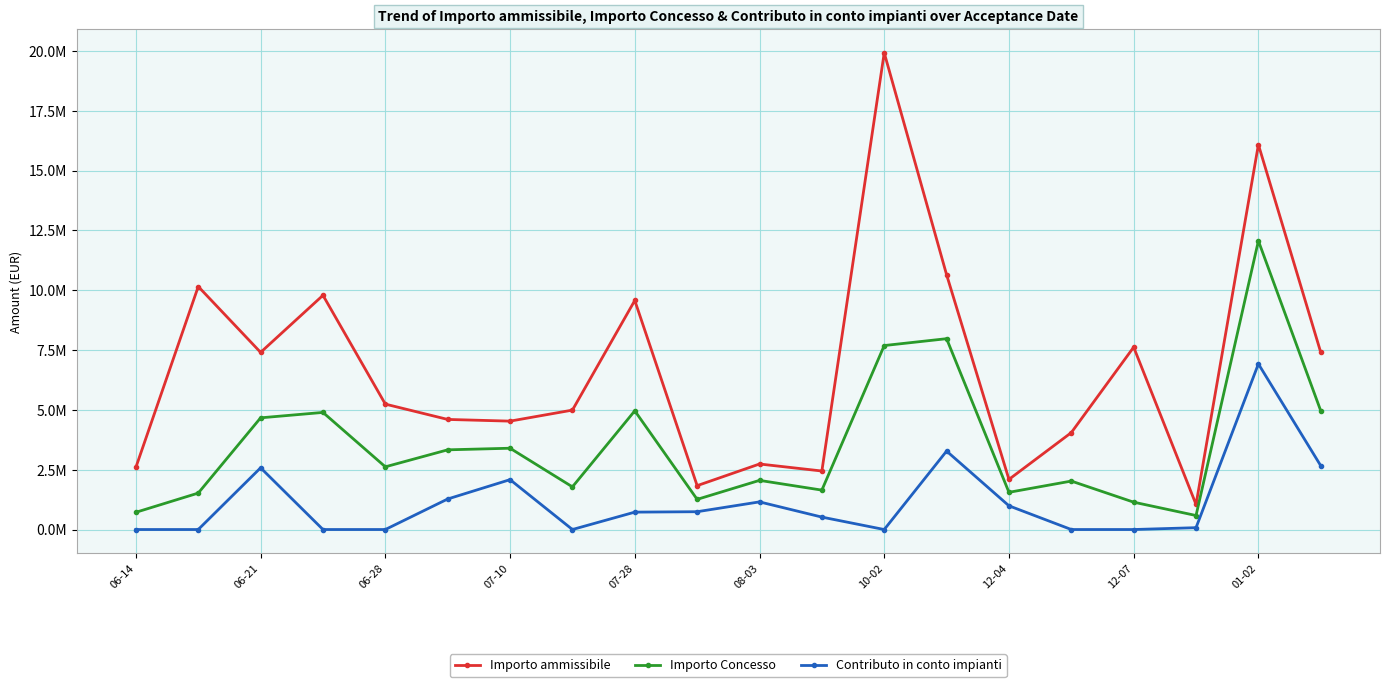

Does the chart display data point markers on the line(s)?

Yes